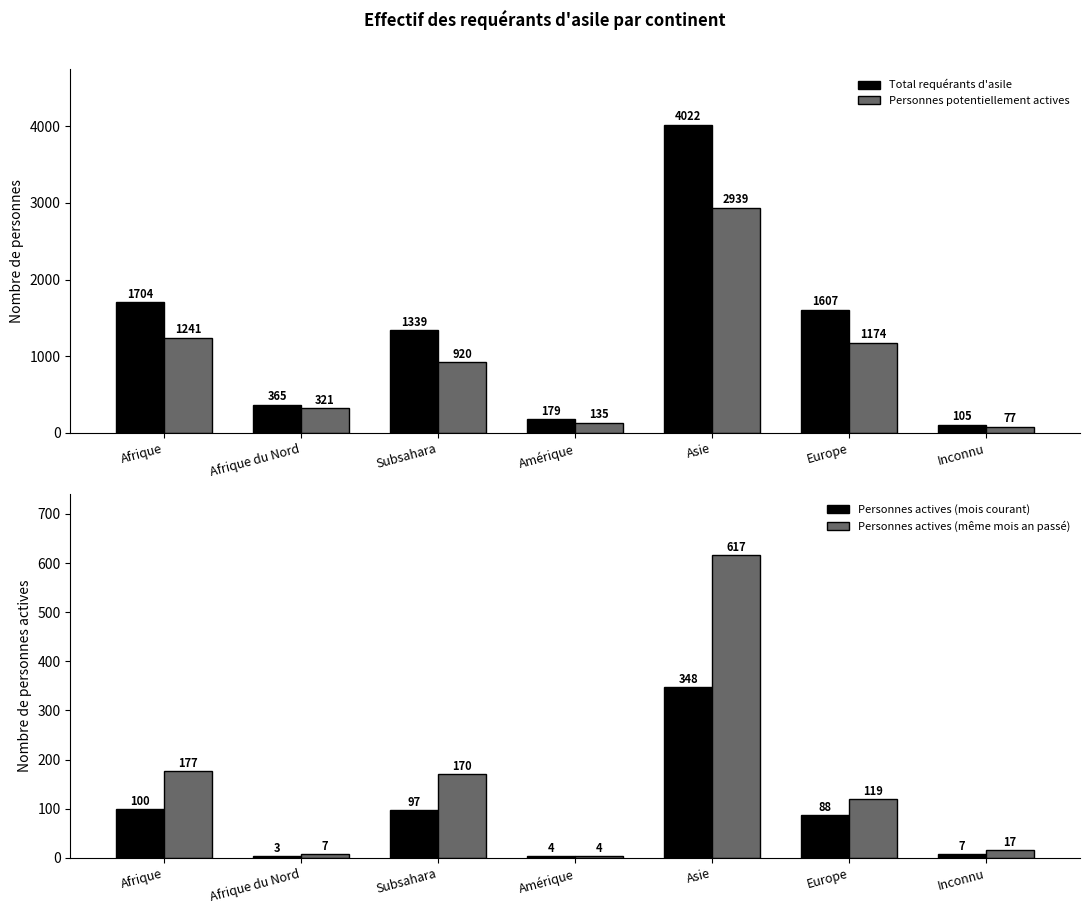

What are all the series names shown in the legend?

Total requérants d'asile, Personnes potentiellement actives, Personnes actives (mois courant), Personnes actives (même mois an passé)